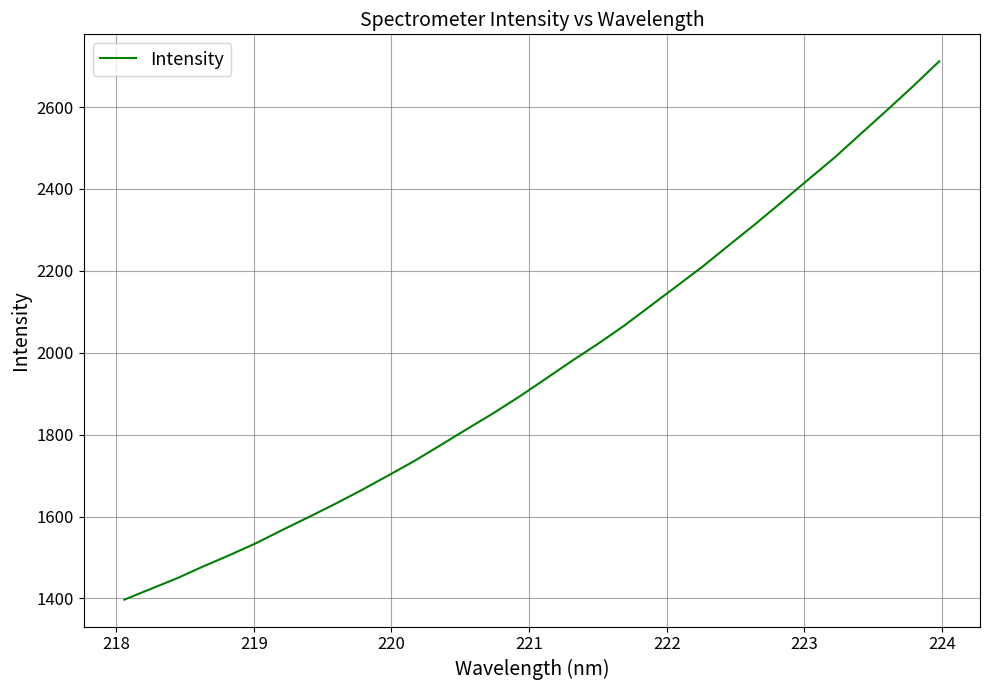

What is the smallest value displayed?

1396.9